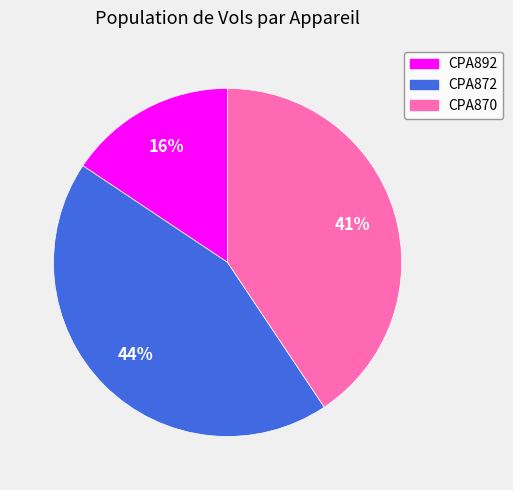

The CPA892 slice represents 16% of the pie. True or false?

True